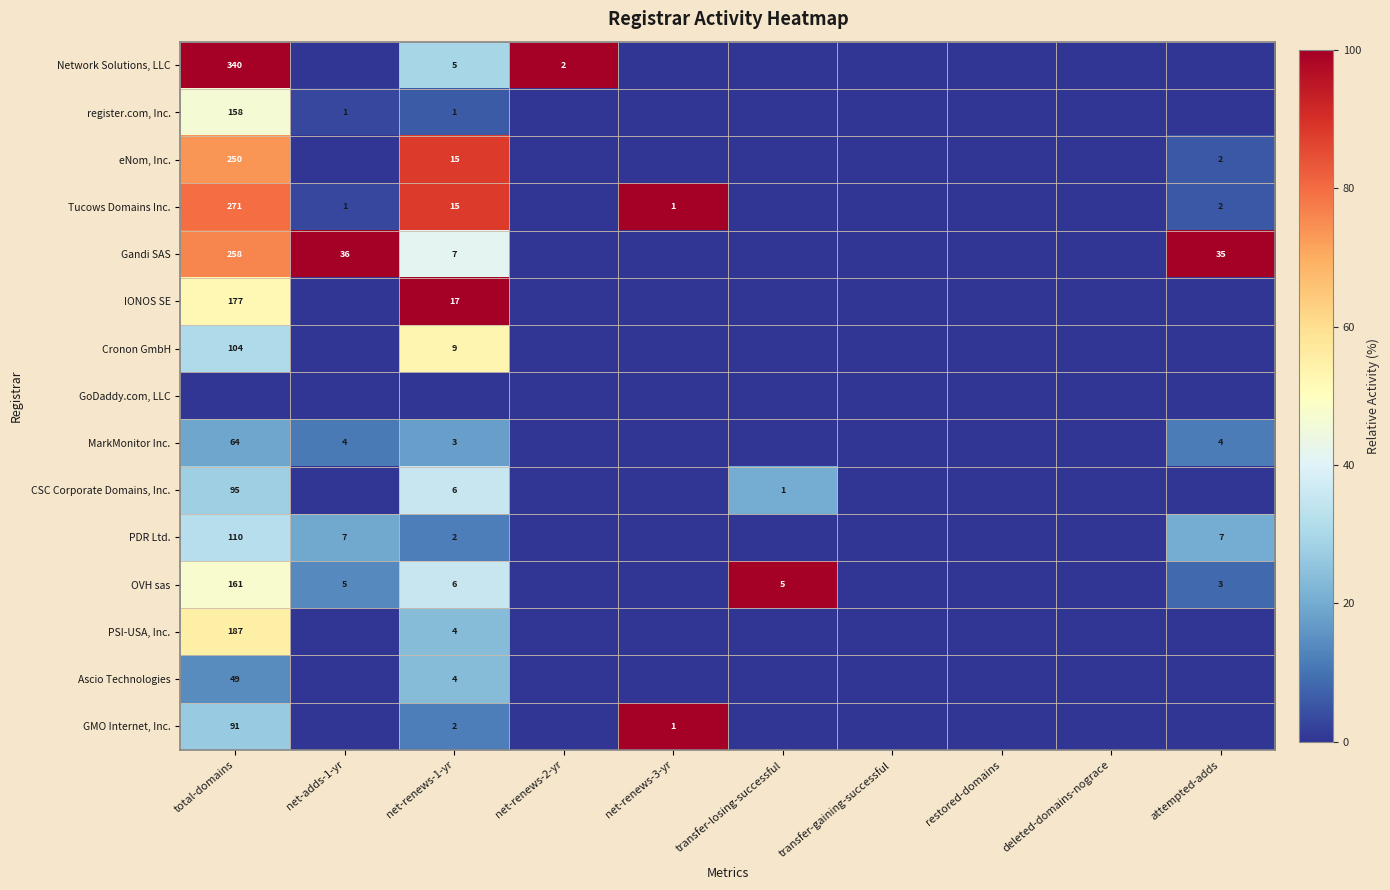

The value of PDR Ltd. at transfer-gaining-successful is 22.5. True or false?

False